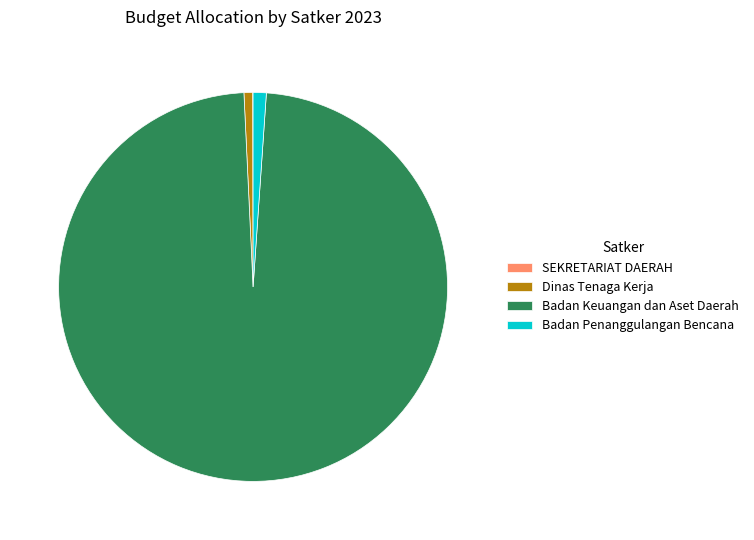

Is the sum of Badan Keuangan dan Aset Daerah and Badan Penanggulangan Bencana greater than half?

Yes